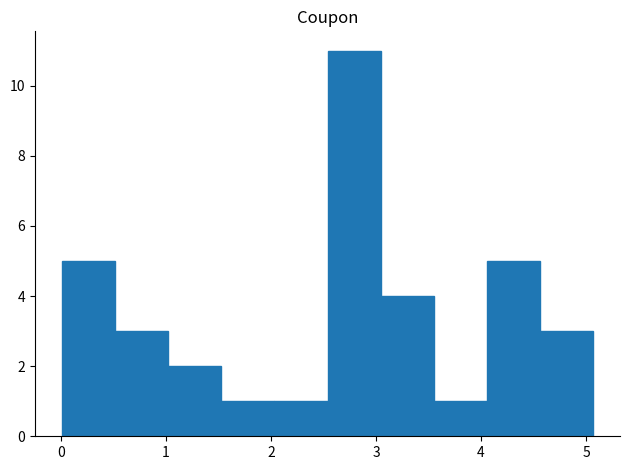

Reading left to right, list every bar in this chart as the range it spans on the x-axis followed by its height. Neither the bar edges nor the heights are printed on the chart, so give them approximately, as read against the axes.

0.0 to 0.5: 5
0.5 to 1.0: 3
1.0 to 1.5: 2
1.5 to 2.0: 1
2.0 to 2.5: 1
2.5 to 3.0: 11
3.0 to 3.6: 4
3.6 to 4.1: 1
4.1 to 4.6: 5
4.6 to 5.1: 3